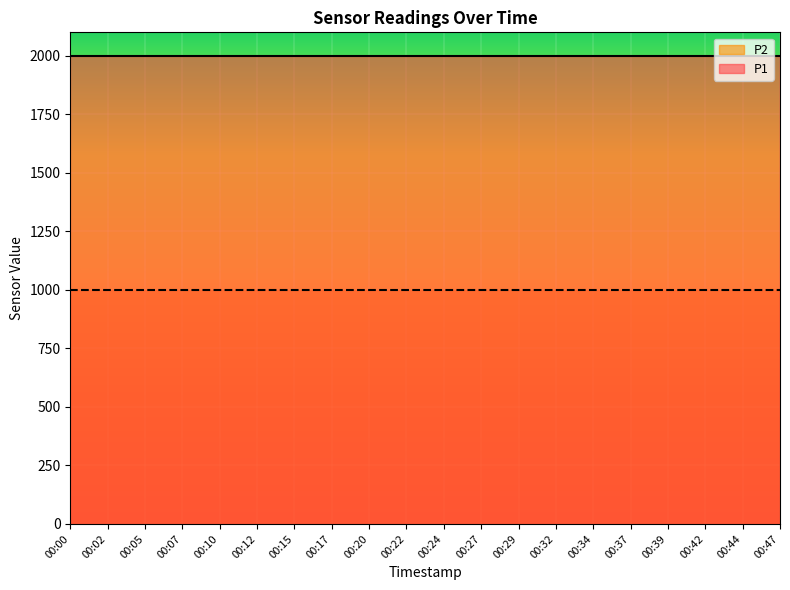

Reading left to right, what are all the values shown in this chart?

P1: 00:00=1999.9	00:02=1999.9	00:05=1999.9	00:07=1999.9	00:10=1999.9	00:12=1999.9	00:15=1999.9	00:17=1999.9	00:20=1999.9	00:22=1999.9	00:24=1999.9	00:27=1999.9	00:29=1999.9	00:32=1999.9	00:34=1999.9	00:37=1999.9	00:39=1999.9	00:42=1999.9	00:44=1999.9	00:47=1999.9
P2: 00:00=999.9	00:02=999.9	00:05=999.9	00:07=999.9	00:10=999.9	00:12=999.9	00:15=999.9	00:17=999.9	00:20=999.9	00:22=999.9	00:24=999.9	00:27=999.9	00:29=999.9	00:32=999.9	00:34=999.9	00:37=999.9	00:39=999.9	00:42=999.9	00:44=999.9	00:47=999.9